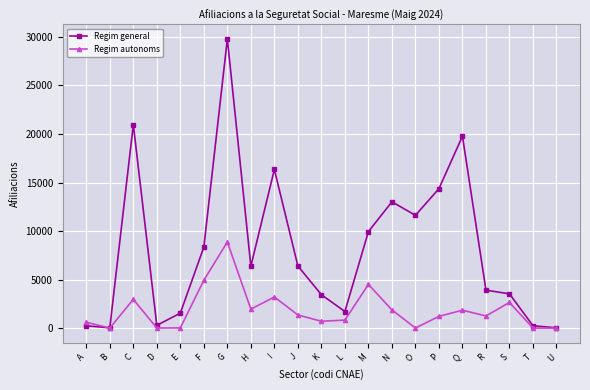

True or false: Regim general has more than 1 interior local peaks.

True